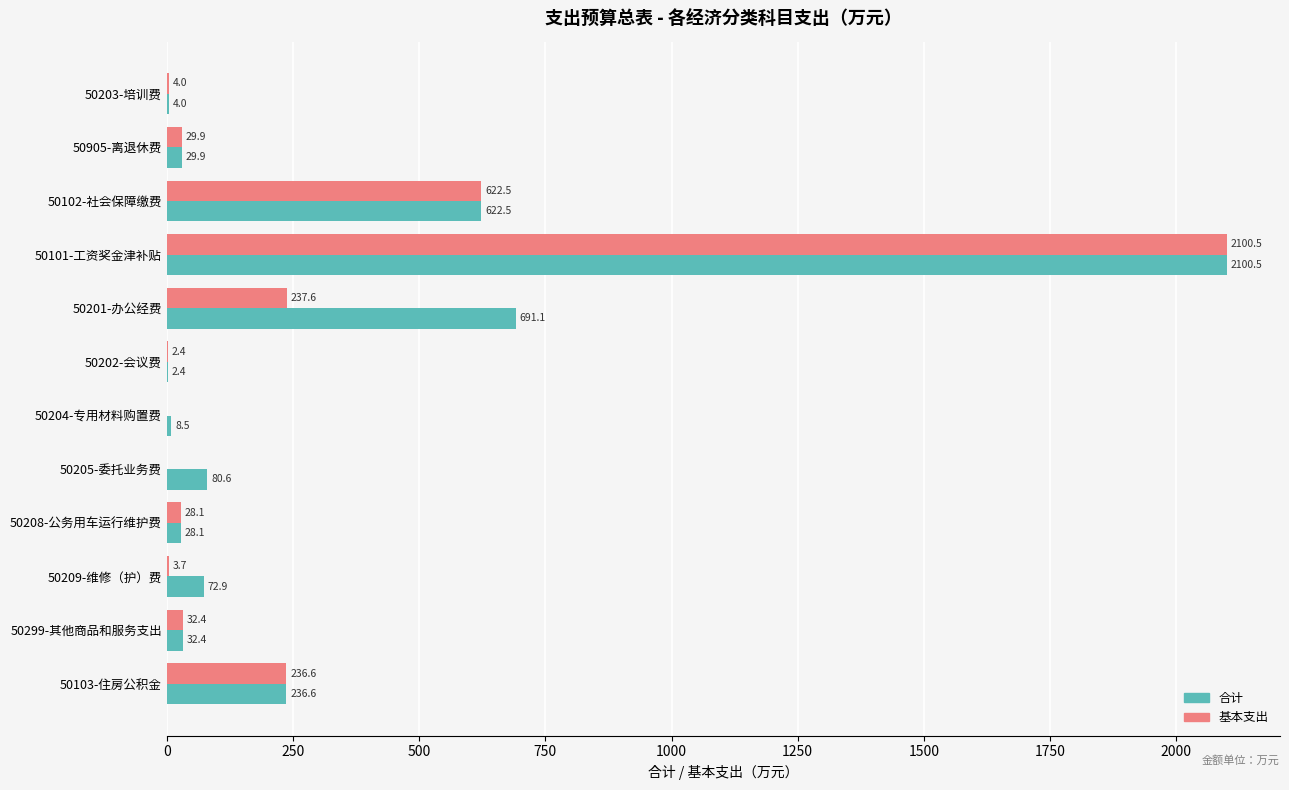

At which category is the sum across all series the highest?

50101-工资奖金津补贴